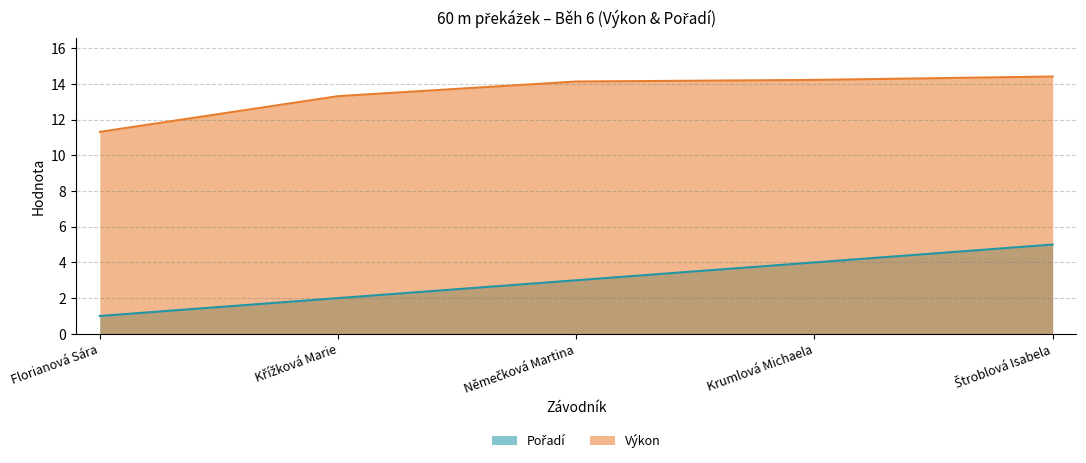

How many lines are shown in the chart?

2